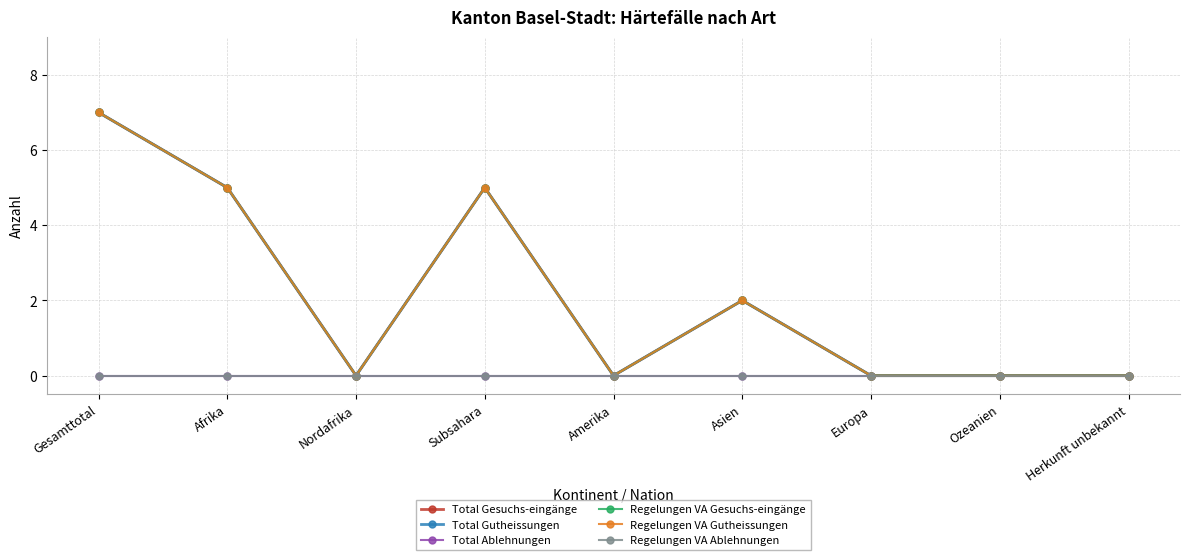

Is the value of Regelungen VA Gutheissungen at Asien greater than the value of Regelungen VA Gesuchs-eingänge at Amerika?

Yes